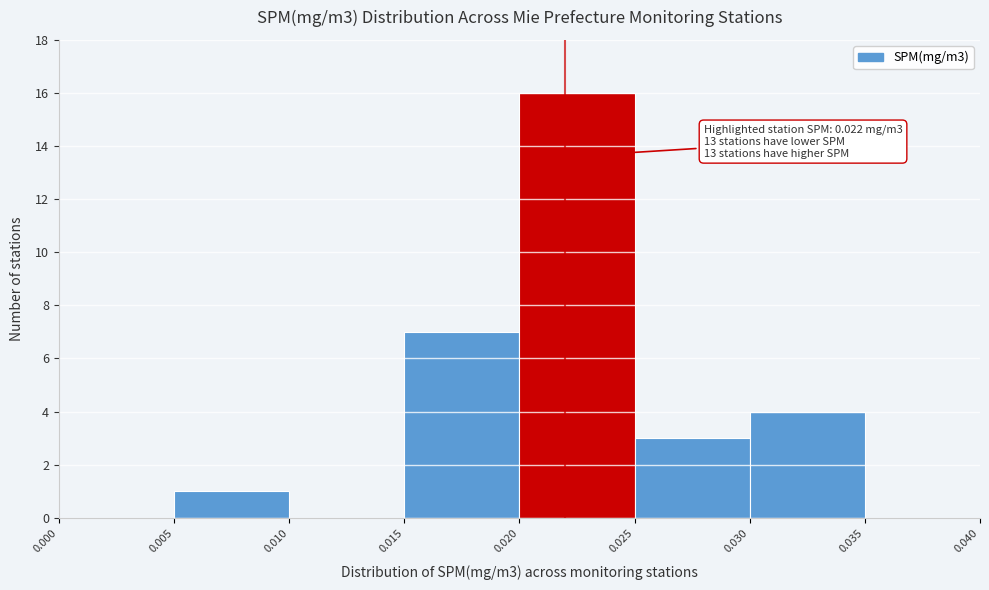

Over which range of the x-axis is the bar tallest?

0.020 to 0.025